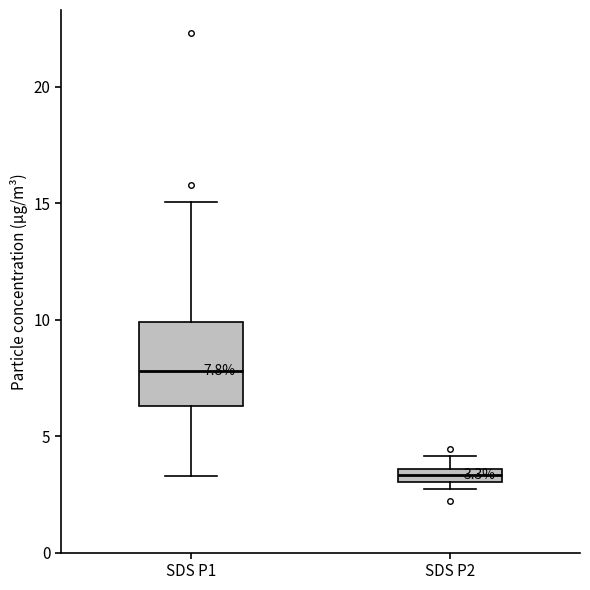

Comparing the boxes themselves (not the whiskers), which one is the tallest?

SDS P1